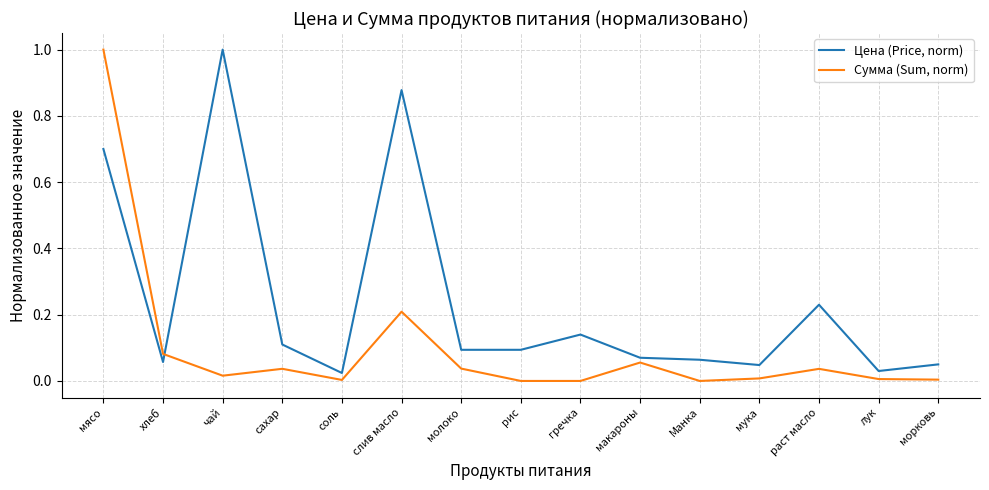

Does the chart display data point markers on the line(s)?

No